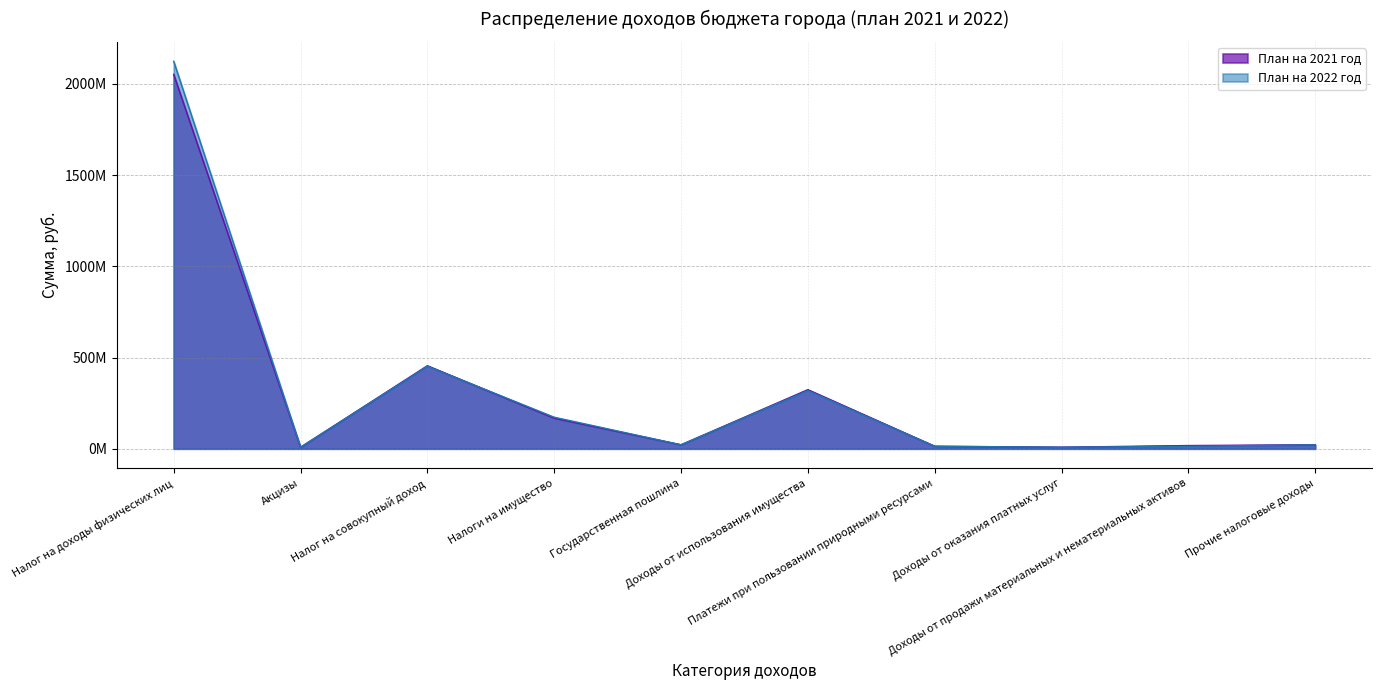

What is the sum of all План на 2022 год values?

3155021674